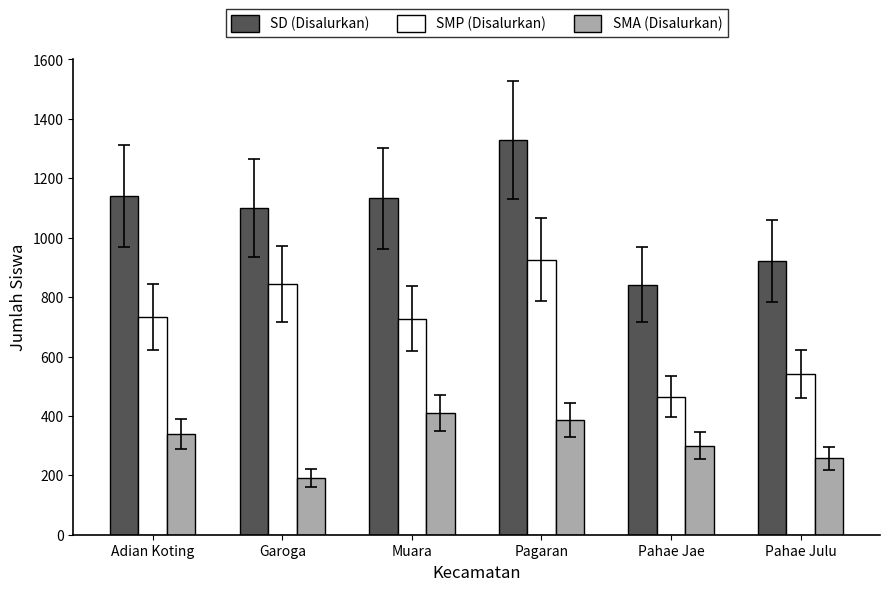

True or false: SMP (Disalurkan) has a value of 154 at Muara.

False